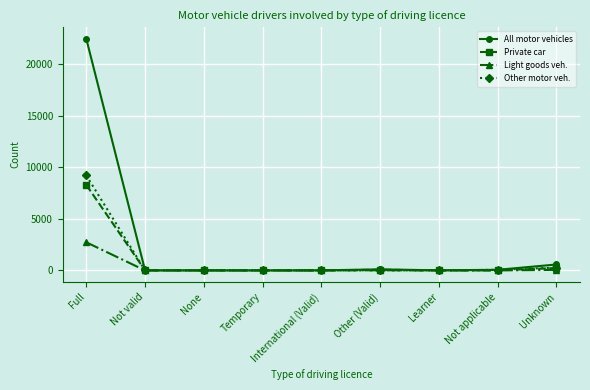

Which series has the largest total across all categories?

All motor vehicles